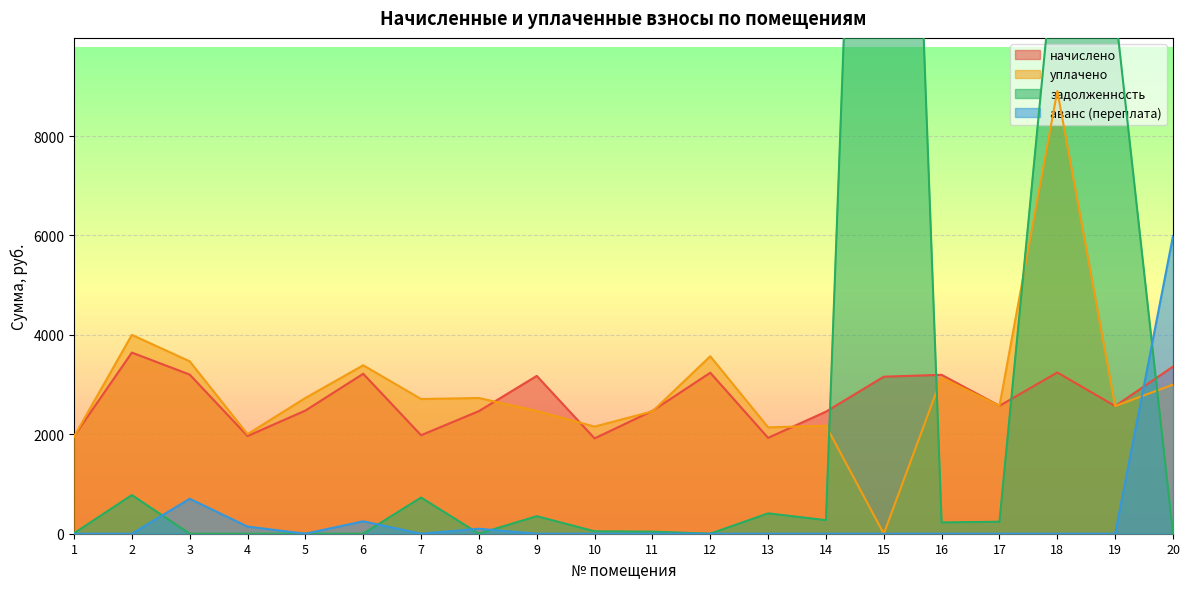

In начислено, how many points are higher than both neighbors (excluding endpoints)?

6